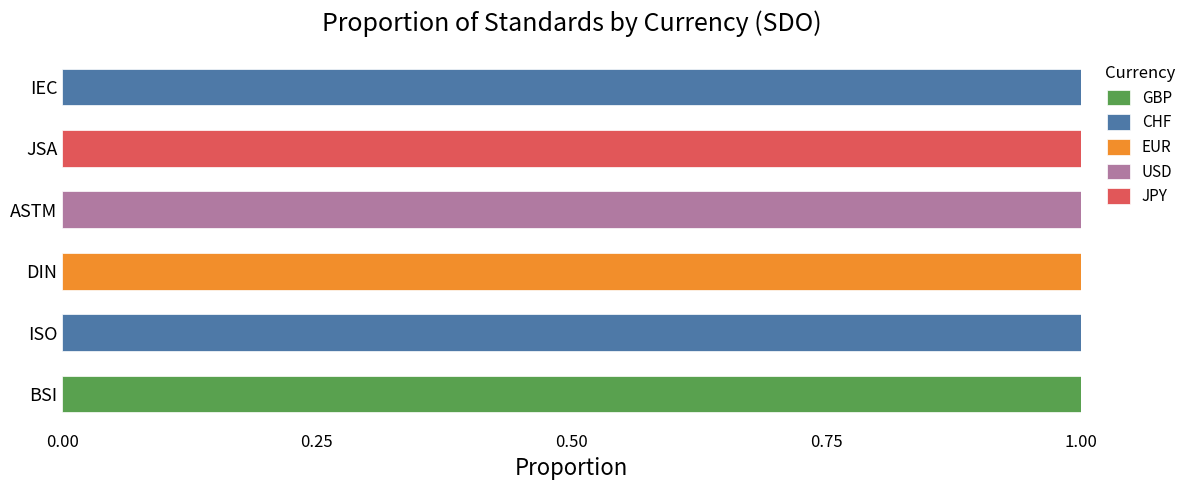

At which label does GBP reach its peak?

BSI